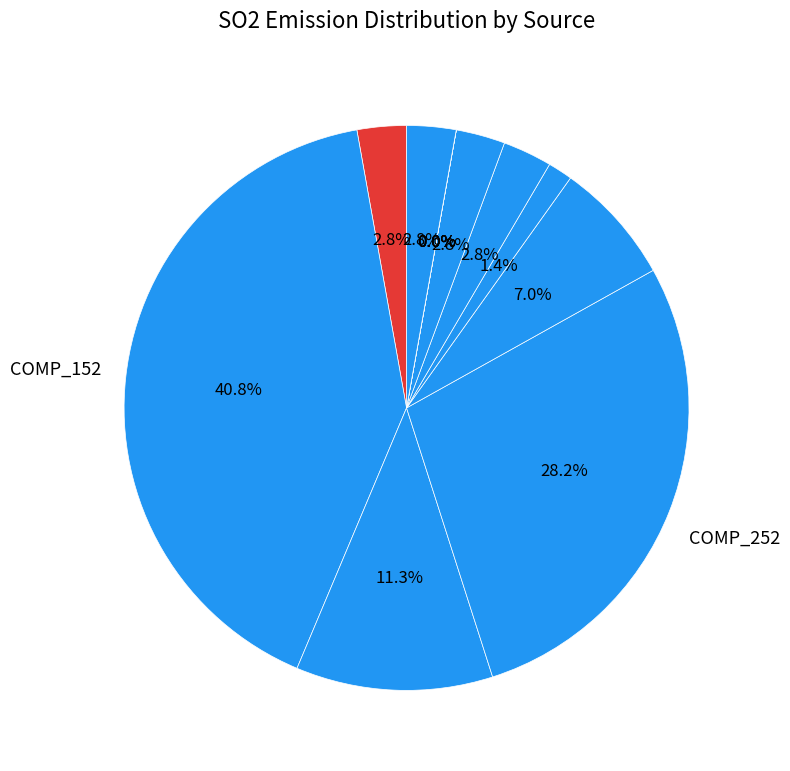

To the nearest percent, what is the combined percentage of BLR_502 and BLR_501?

4%